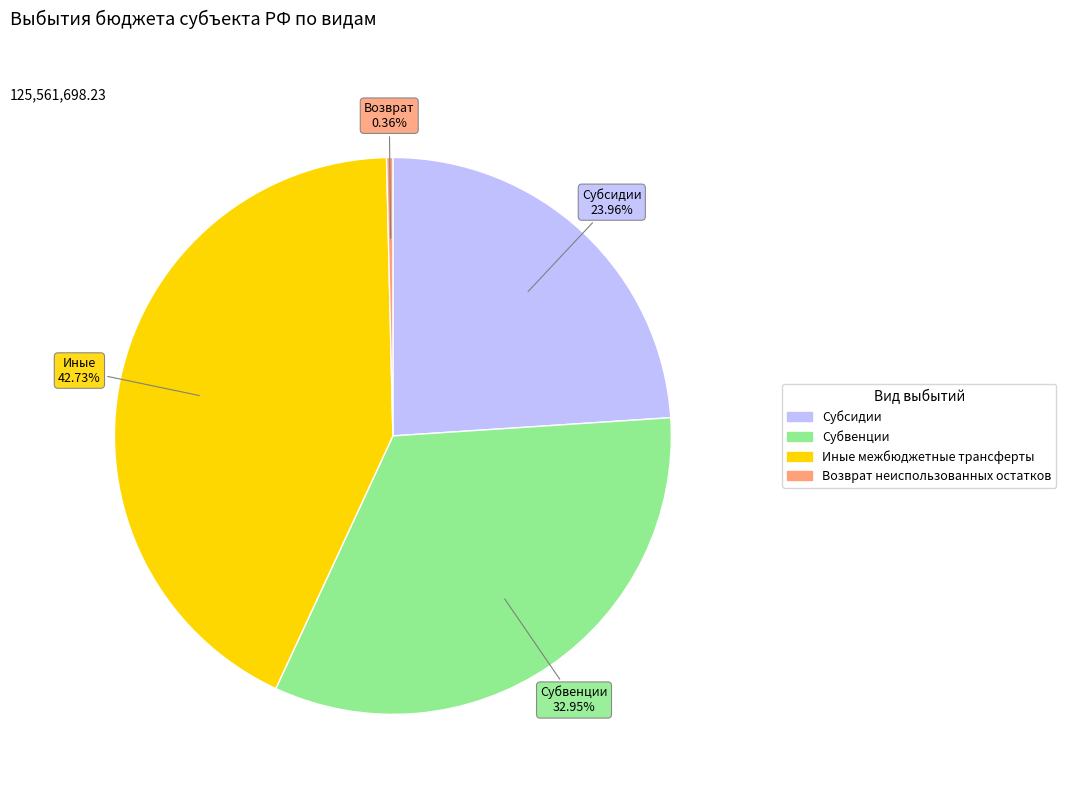

Rank the categories by value from highest to lowest.

Иные межбюджетные трансферты, Субвенции, Субсидии, Возврат неиспользованных остатков